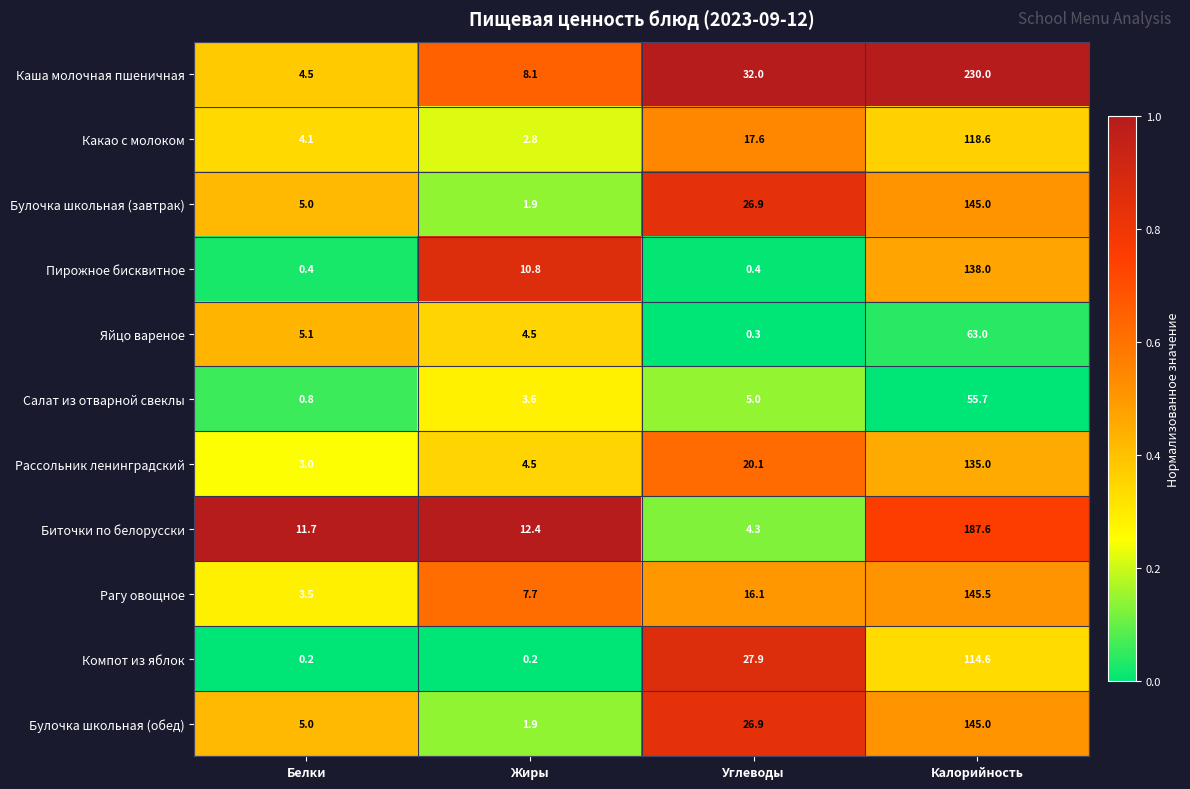

How many categories are shown in the chart?

4